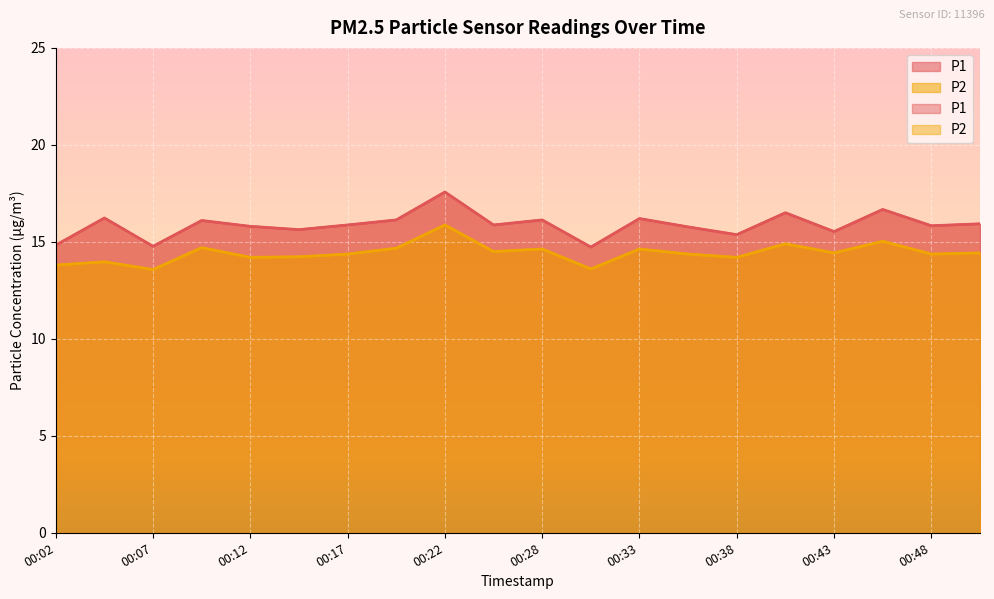

Which has a higher value, 00:12 or 00:43?

00:12